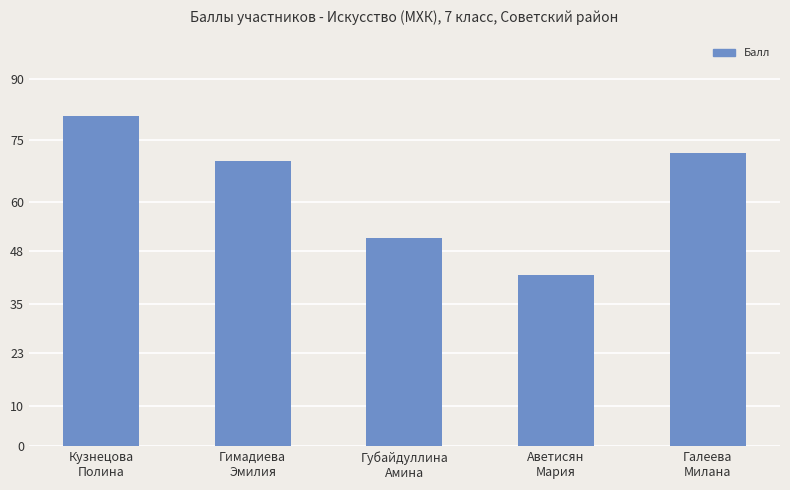

List the labels in order of value, smallest first.

Аветисян
Мария, Губайдуллина
Амина, Гимадиева
Эмилия, Галеева
Милана, Кузнецова
Полина